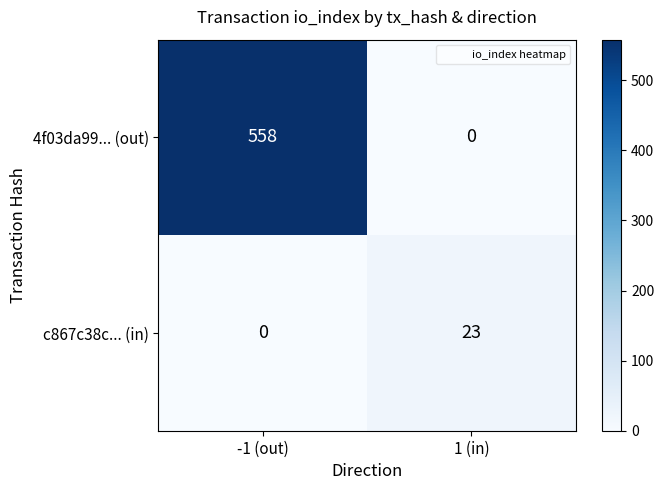

How many positive values does the c867c38c... (in) series have?

1